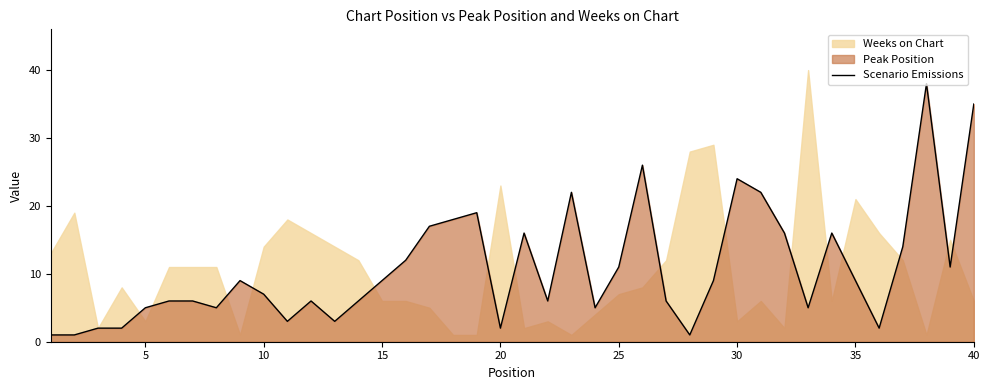

The Scenario Emissions series shows 4 at 20. True or false?

False